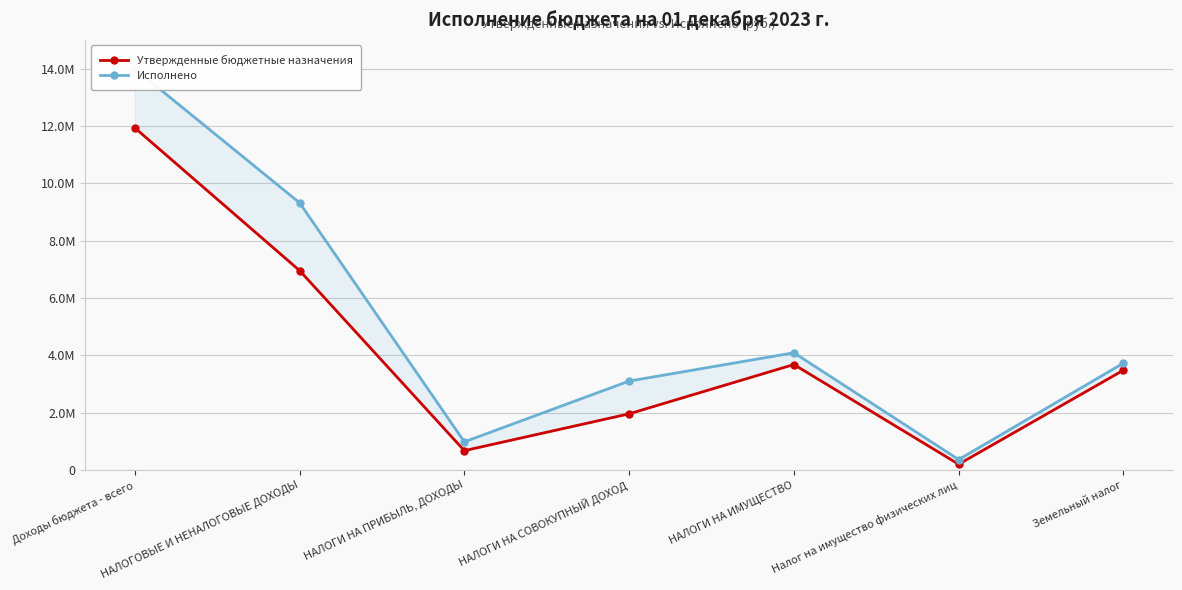

What position from the right is Доходы бюджета - всего?

7